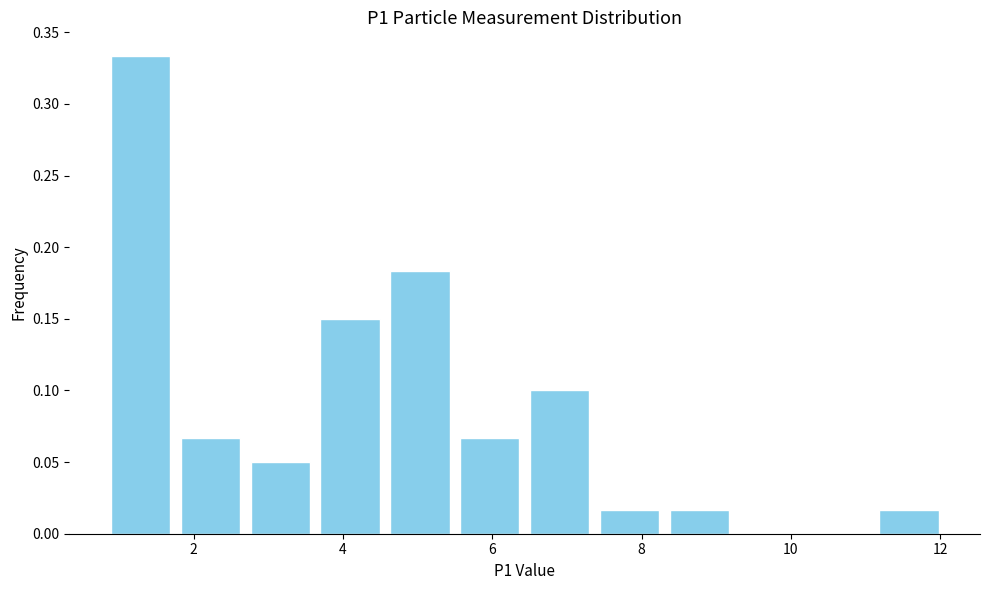

Reading left to right, list every bar in this chart as the range it spans on the x-axis followed by its height. Neither the bar edges nor the heights are printed on the chart, so give them approximately, as read against the axes.

0.8 to 1.8: 0.335
1.8 to 2.6: 0.065
2.6 to 3.6: 0.050
3.6 to 4.6: 0.150
4.6 to 5.4: 0.185
5.4 to 6.4: 0.065
6.4 to 7.4: 0.100
7.4 to 8.4: 0.015
8.4 to 9.2: 0.015
9.2 to 10.2: 0
10.2 to 11.2: 0
11.2 to 12.0: 0.015